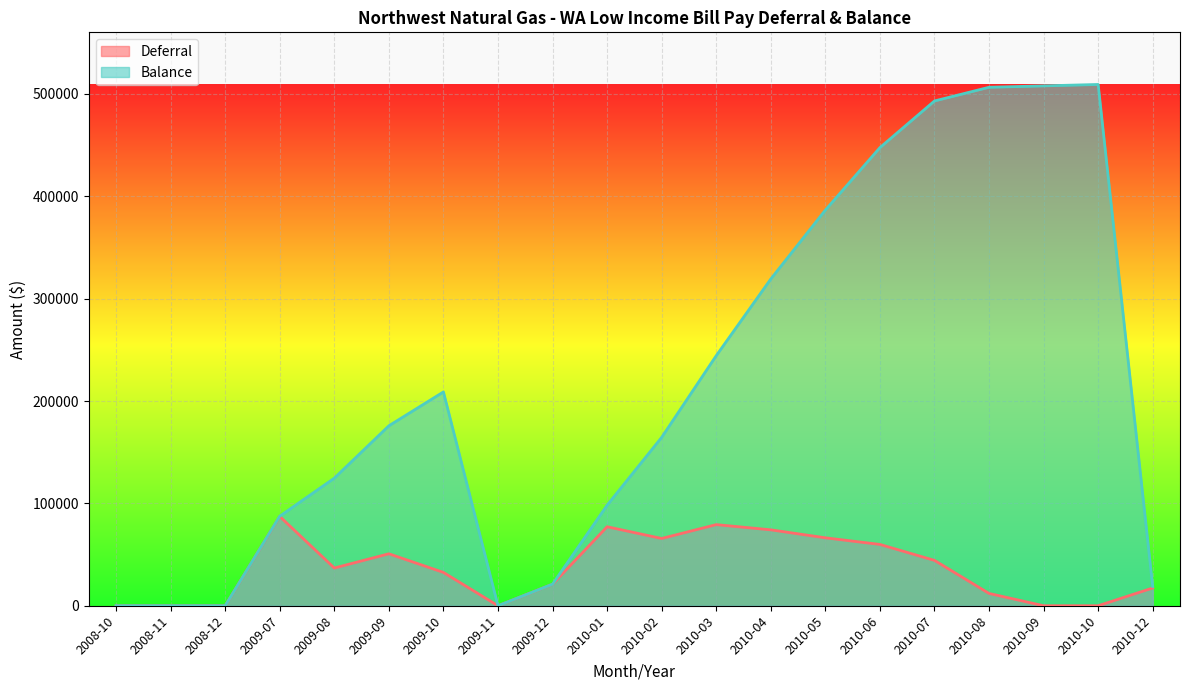

Is the value of Balance at 2010-12 greater than the value of Deferral at 2010-07?

No